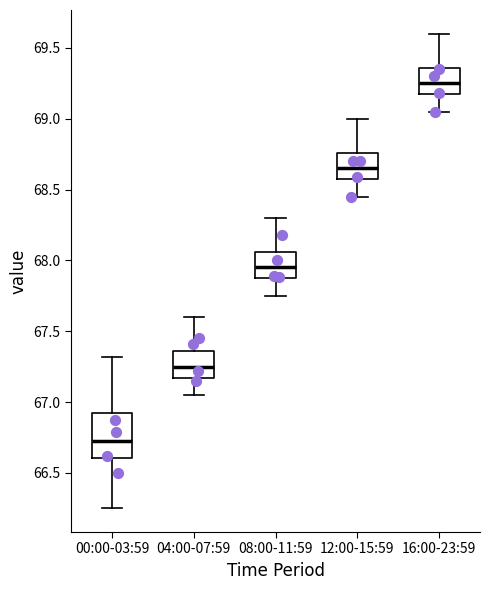

Which box has the highest median line?

16:00-23:59